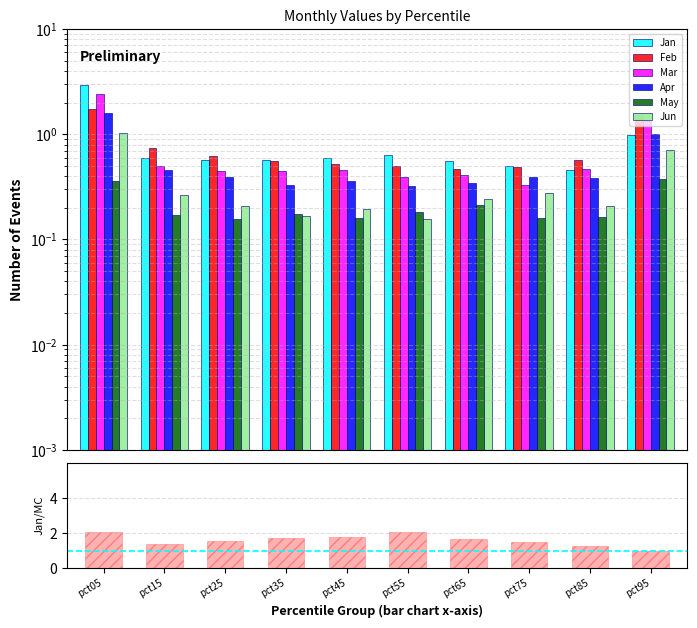

How many series are shown in this chart?

6